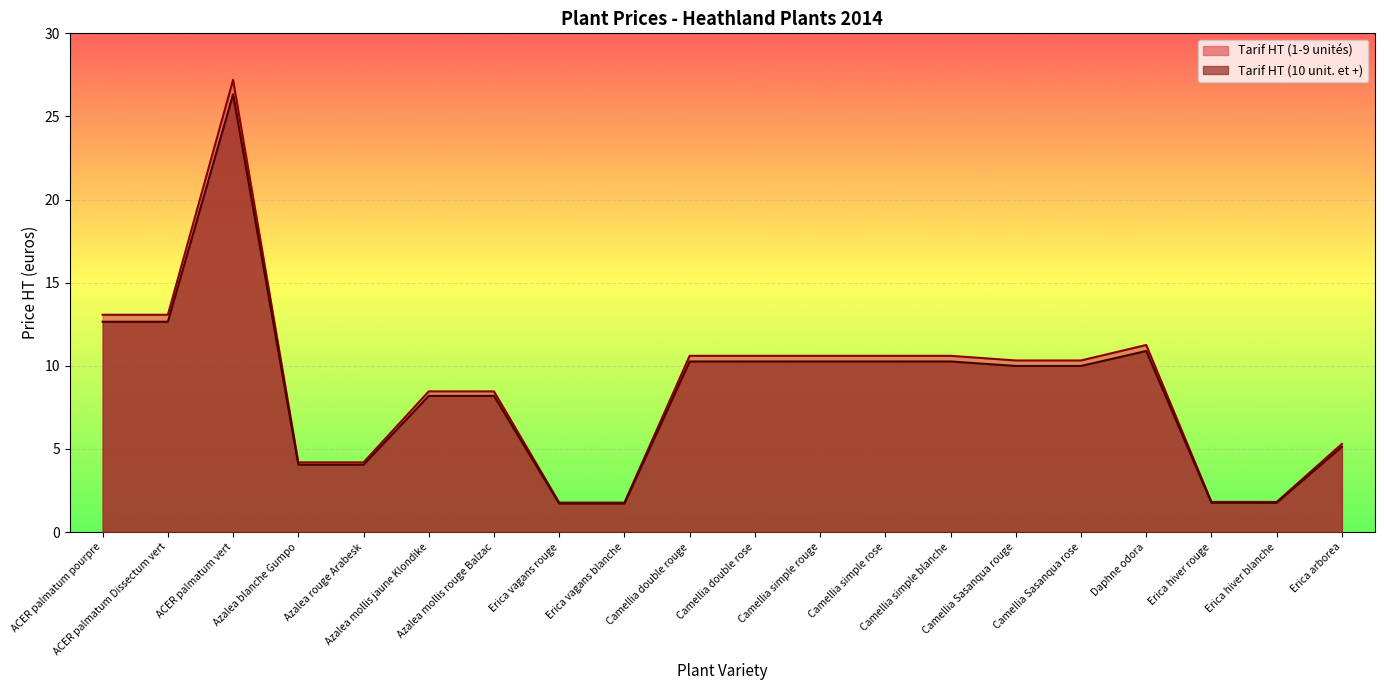

Between Camellia simple rose and Camellia Sasanqua rouge, which series saw the biggest shift?

Tarif HT (1-9 unités)